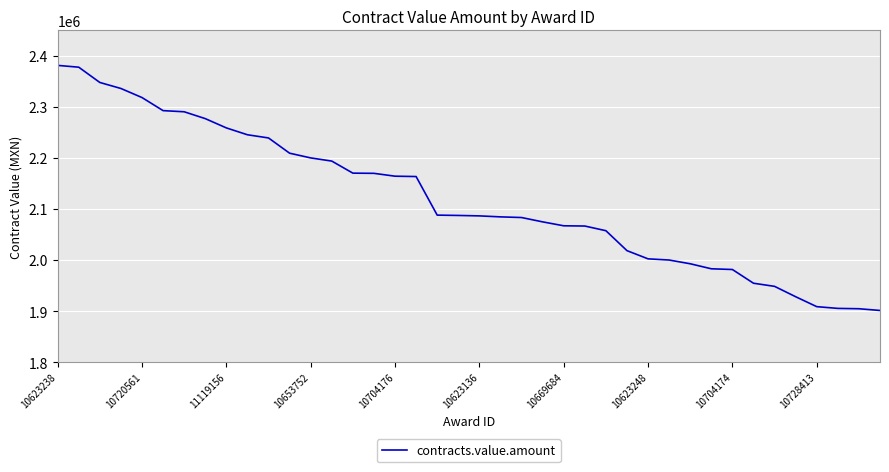

What is the difference between the maximum and minimum values?

480235.6